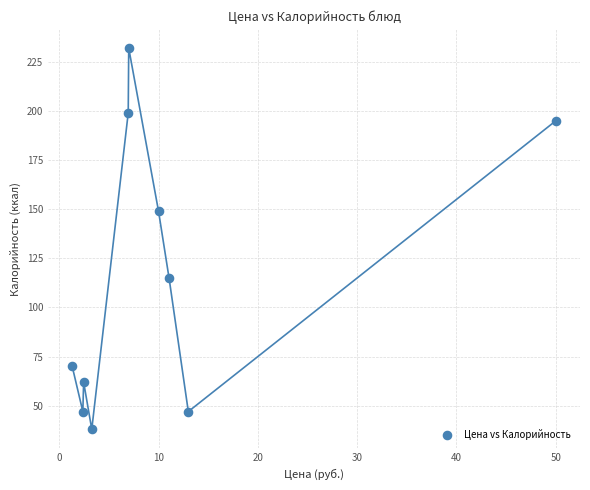

What Y value in the scatter plot is closest to 135?

149